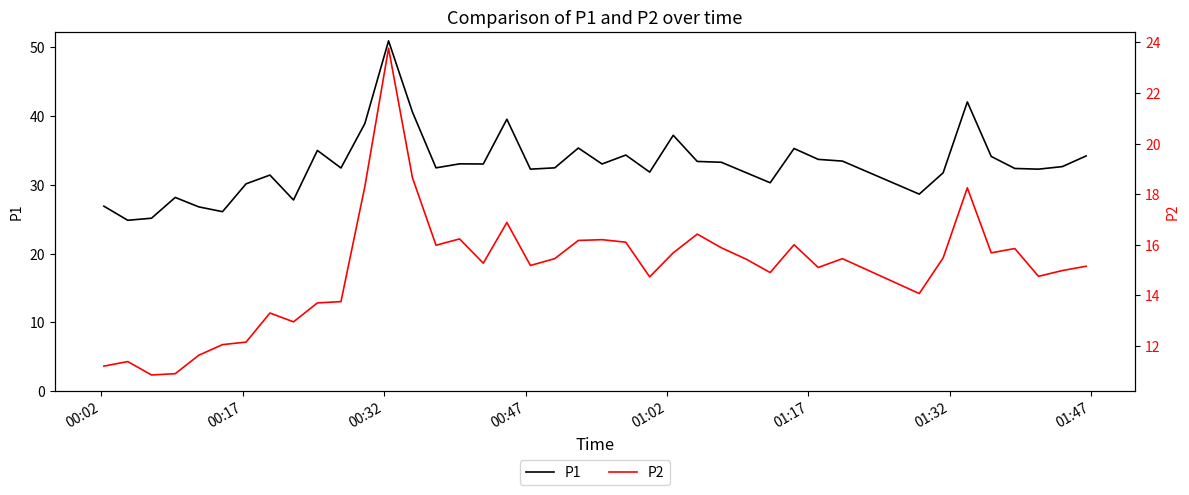

What is the maximum value shown in the chart?

50.9